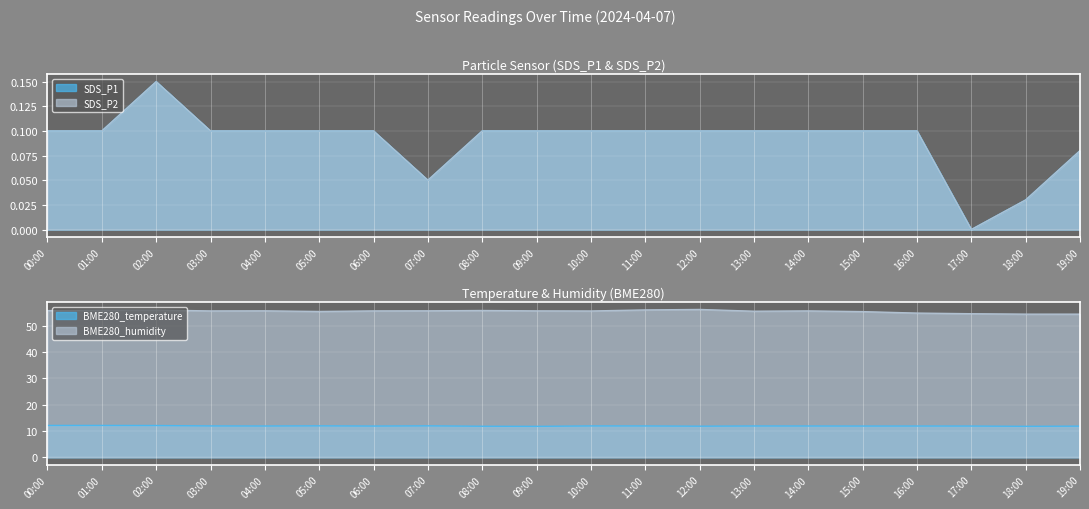

What is the sum of the BME280_humidity values at 07:00 and 01:00?

111.6